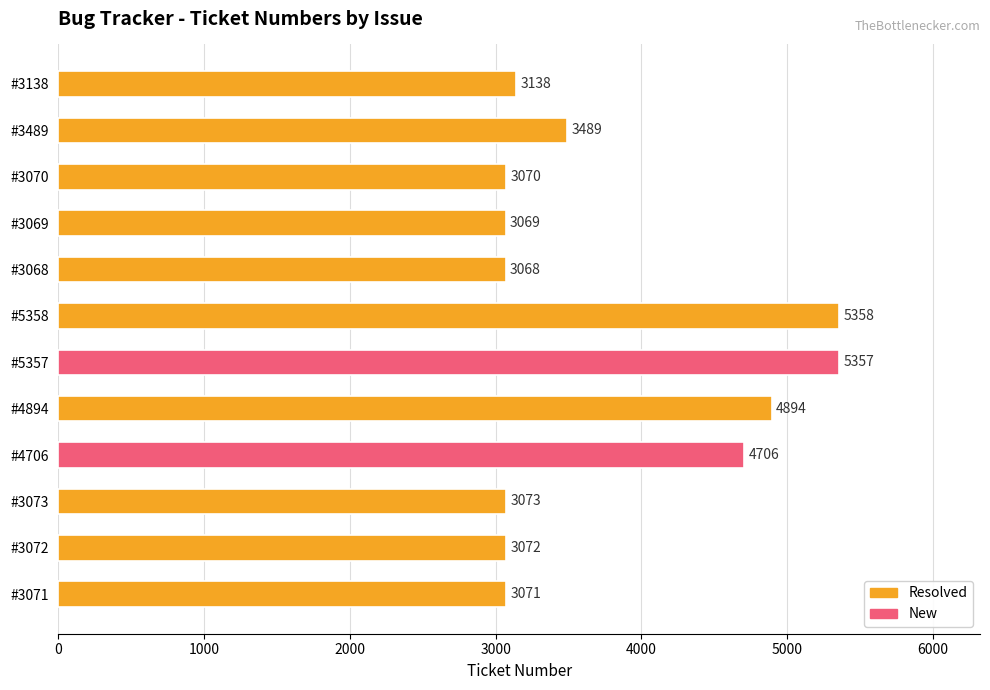

What is the sum of all values?

45365